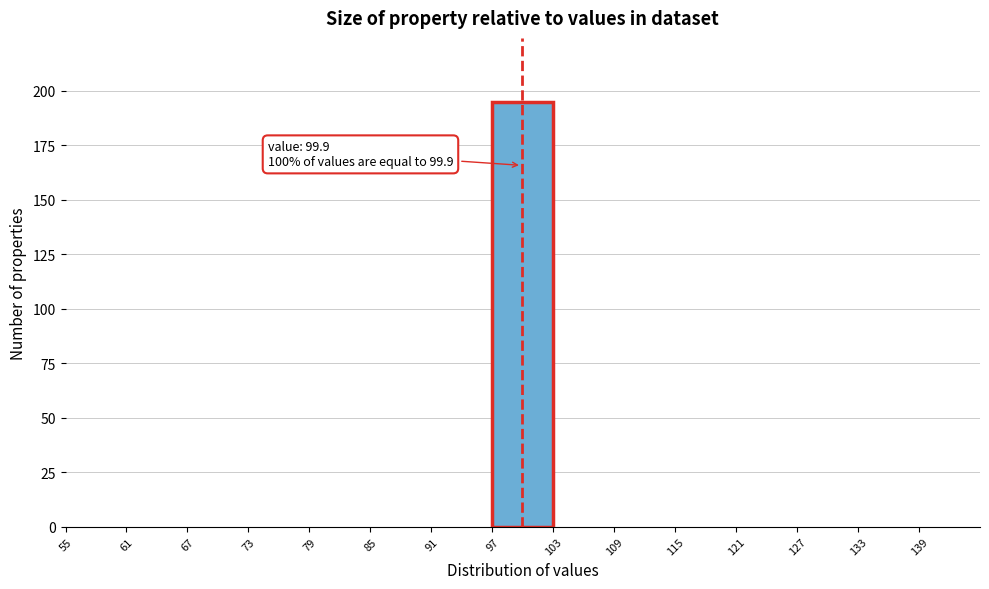

Over which range of the x-axis is the bar tallest?

97 to 103